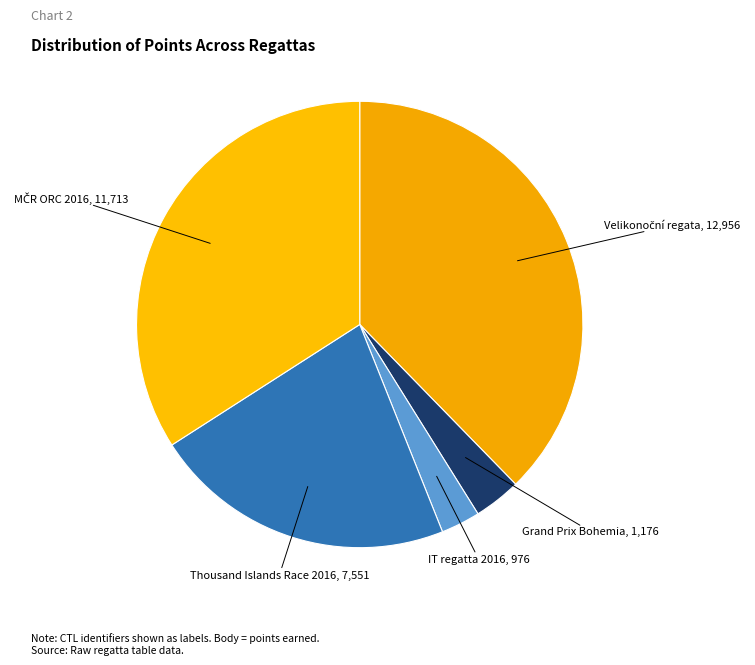

Is there a majority slice in this chart?

No